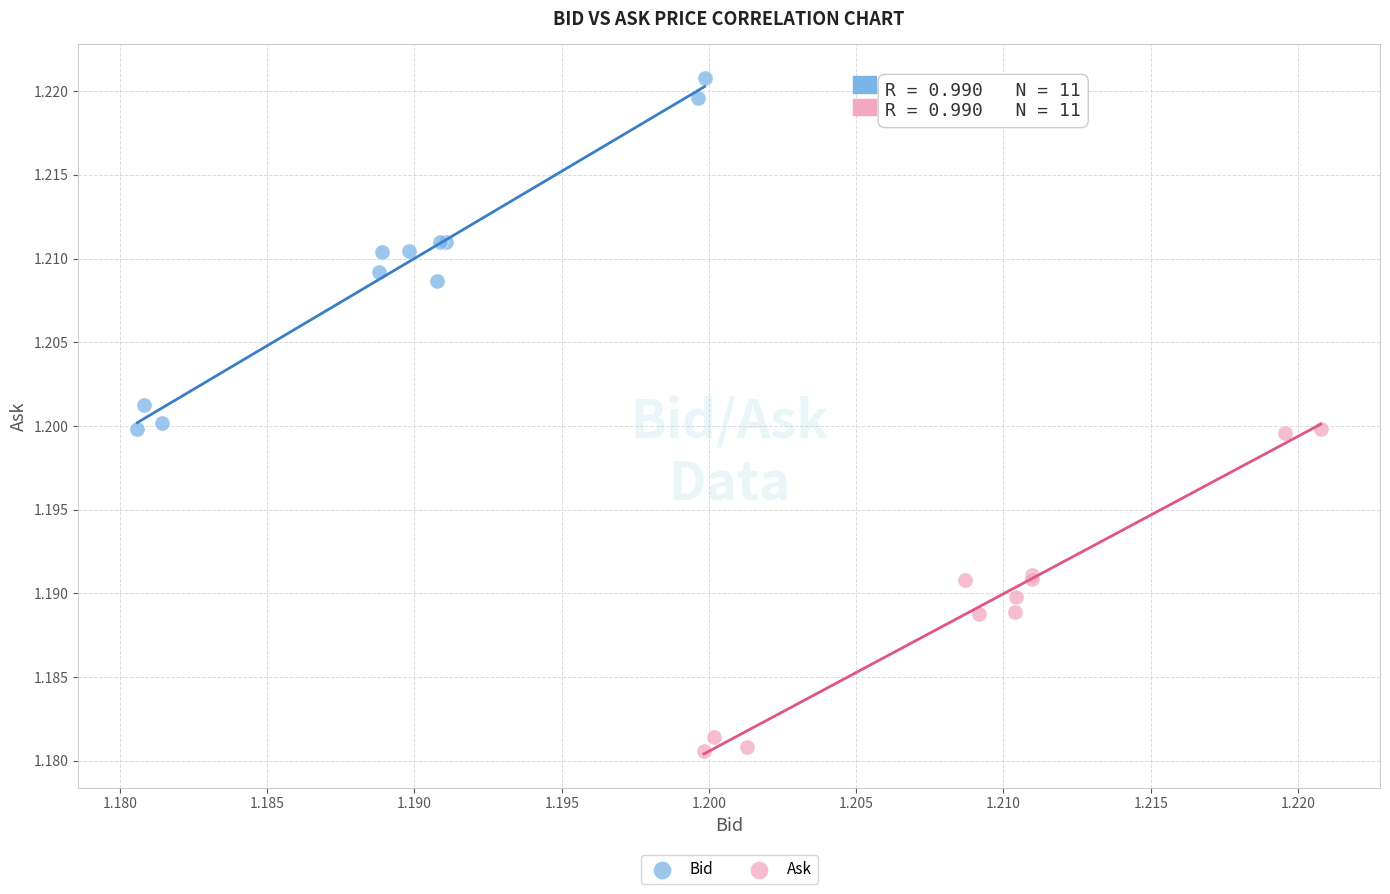

What are all the series names shown in the legend?

Bid, Ask